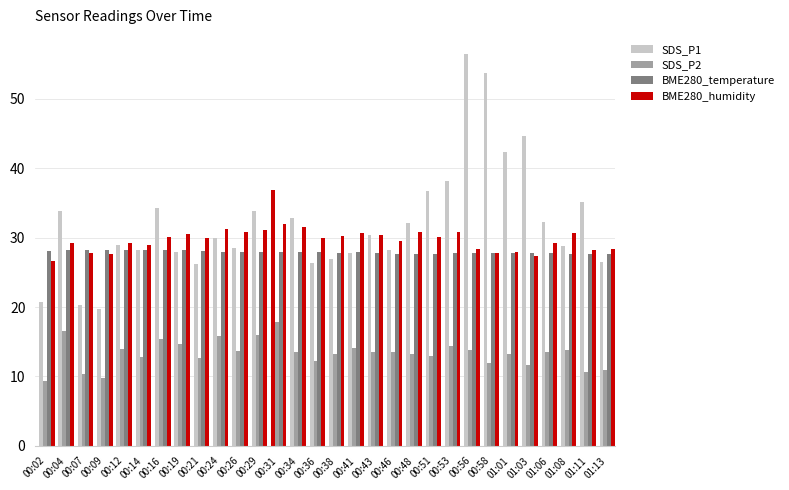

At which label does BME280_humidity reach its peak?

00:31